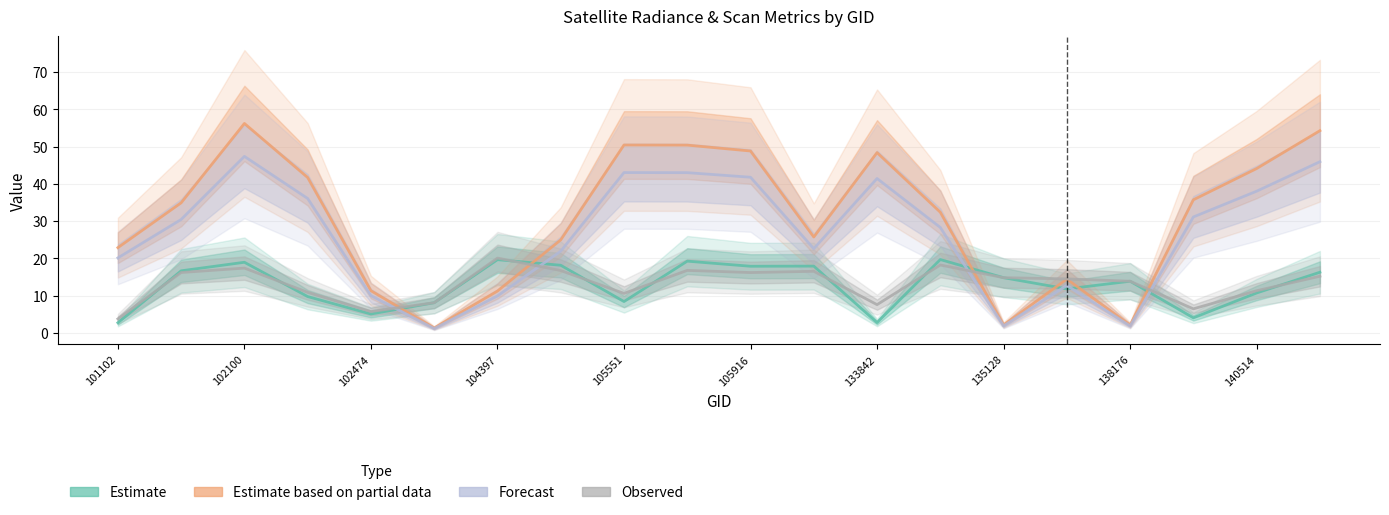

What value does the Estimate based on partial data series have at 17?

35.7